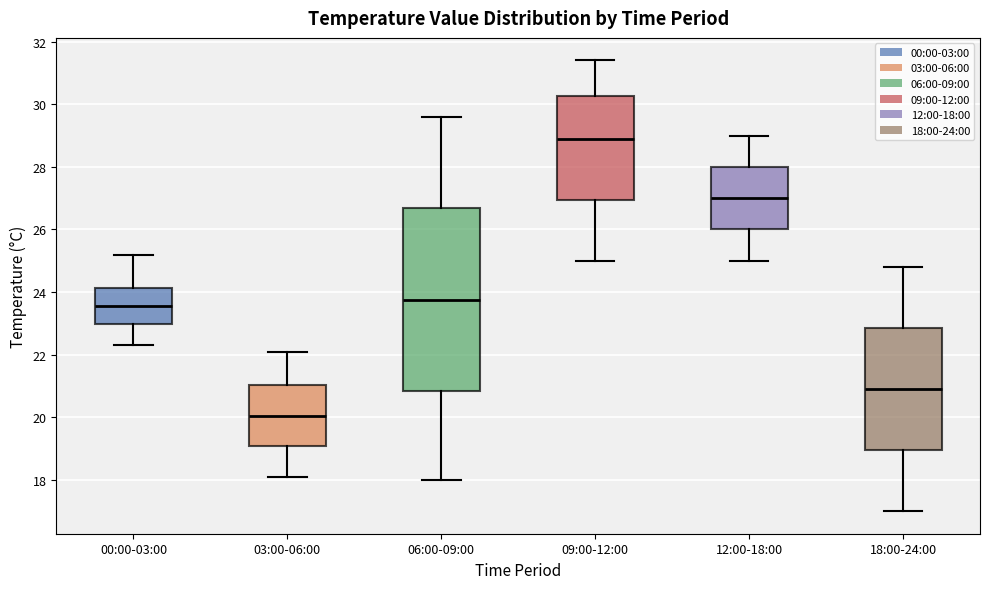

Comparing the boxes themselves (not the whiskers), which one is the tallest?

06:00-09:00